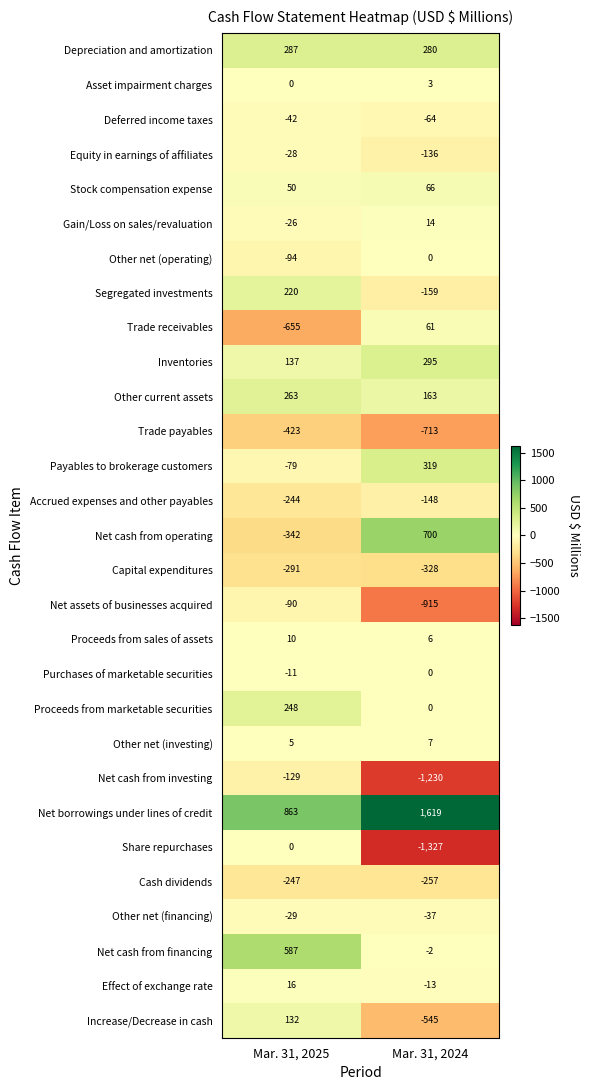

What is the total value across all series at Mar. 31, 2024?

-2341